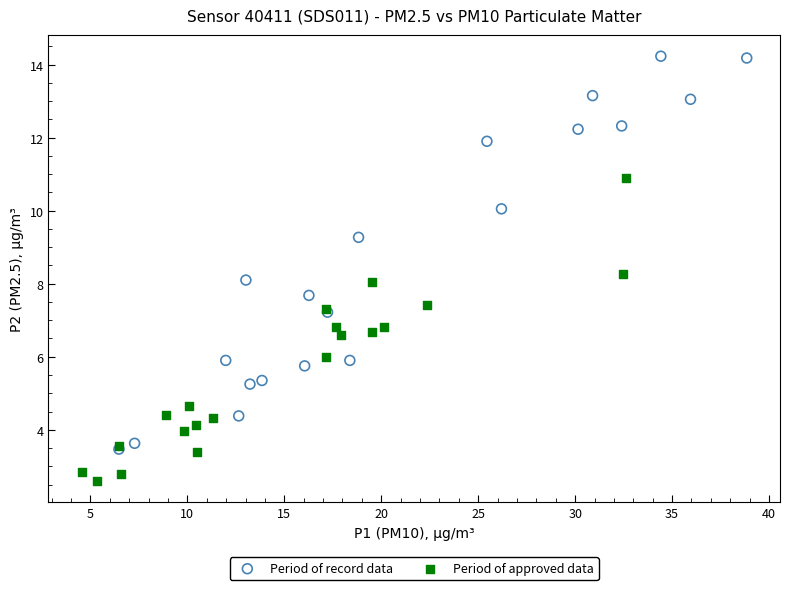

Which series reaches the maximum Y coordinate?

Period of record data